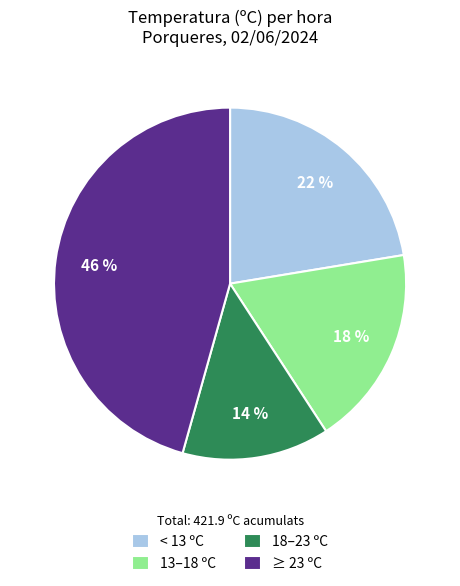

Which category has the smallest portion of the pie?

18–23 ºC